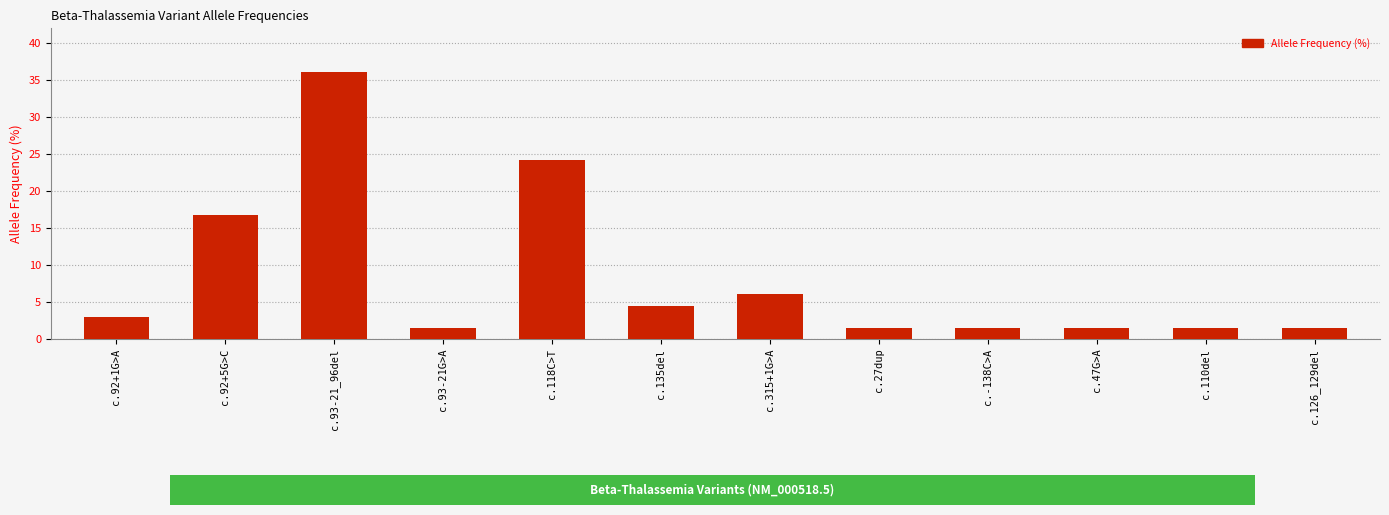

At which category does the chart reach its peak across all series?

c.93-21_96del